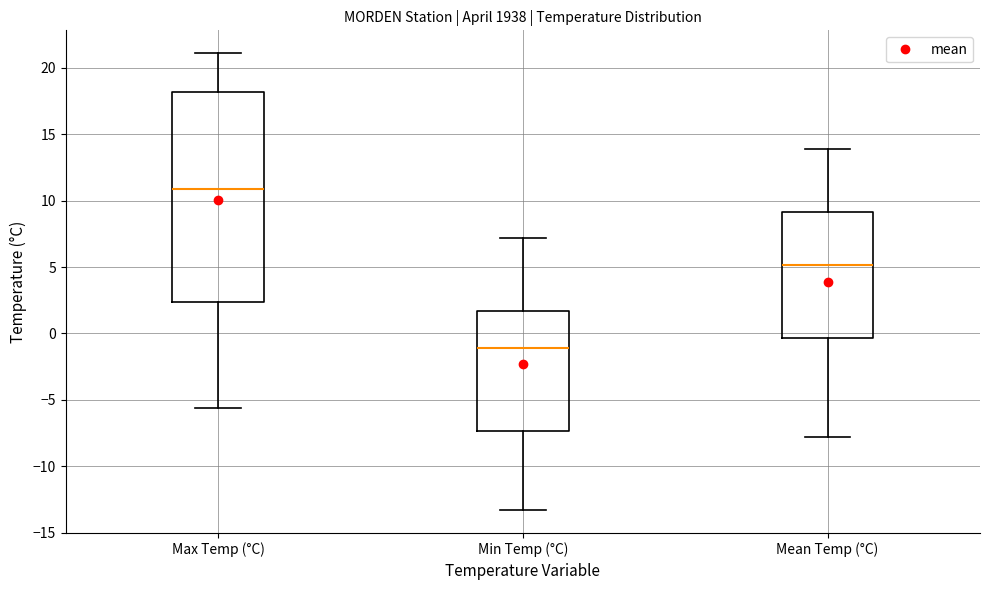

Where does the lower whisker of the box for Mean Temp (°C) end on the y-axis? The values are not printed on the chart, so give them approximately, as read against the axis.

-8.0